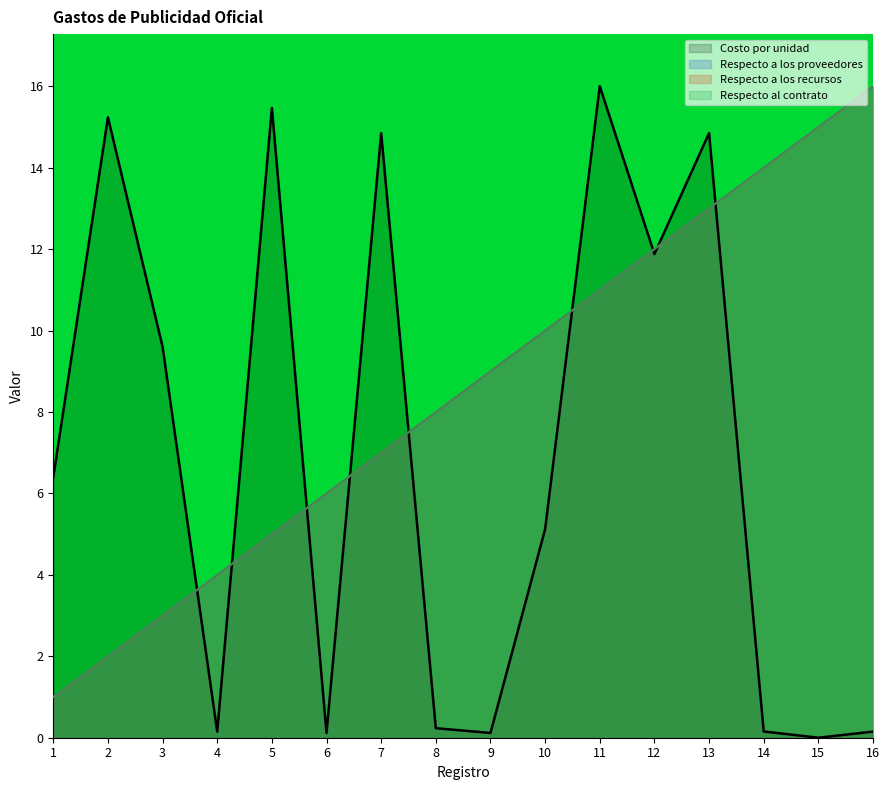

True or false: Respecto al contrato and Respecto a los proveedores cross at least once.

False